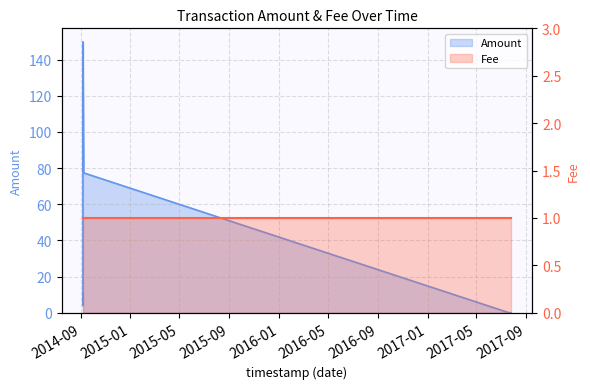

At which label is the value closest to 74?

2014-09-08 05:45:17